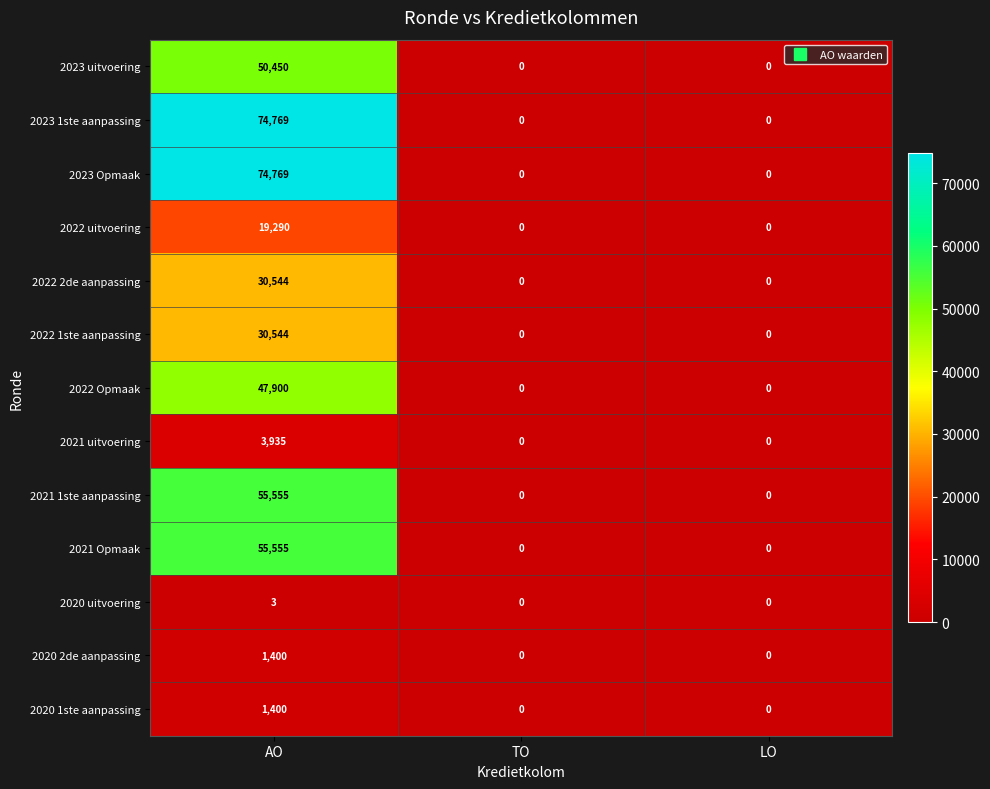

The 2022 uitvoering series shows -10828 at TO. True or false?

False